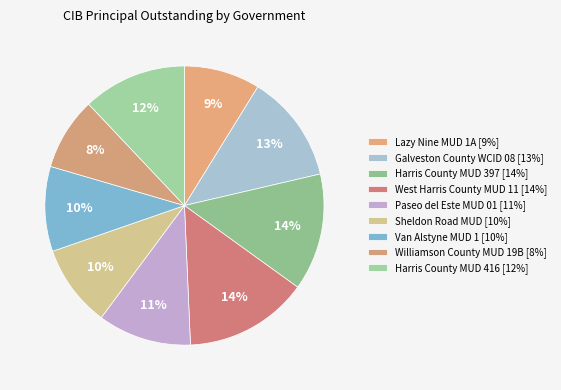

What percentage is the Galveston County WCID 08 slice, to the nearest percent?

13%